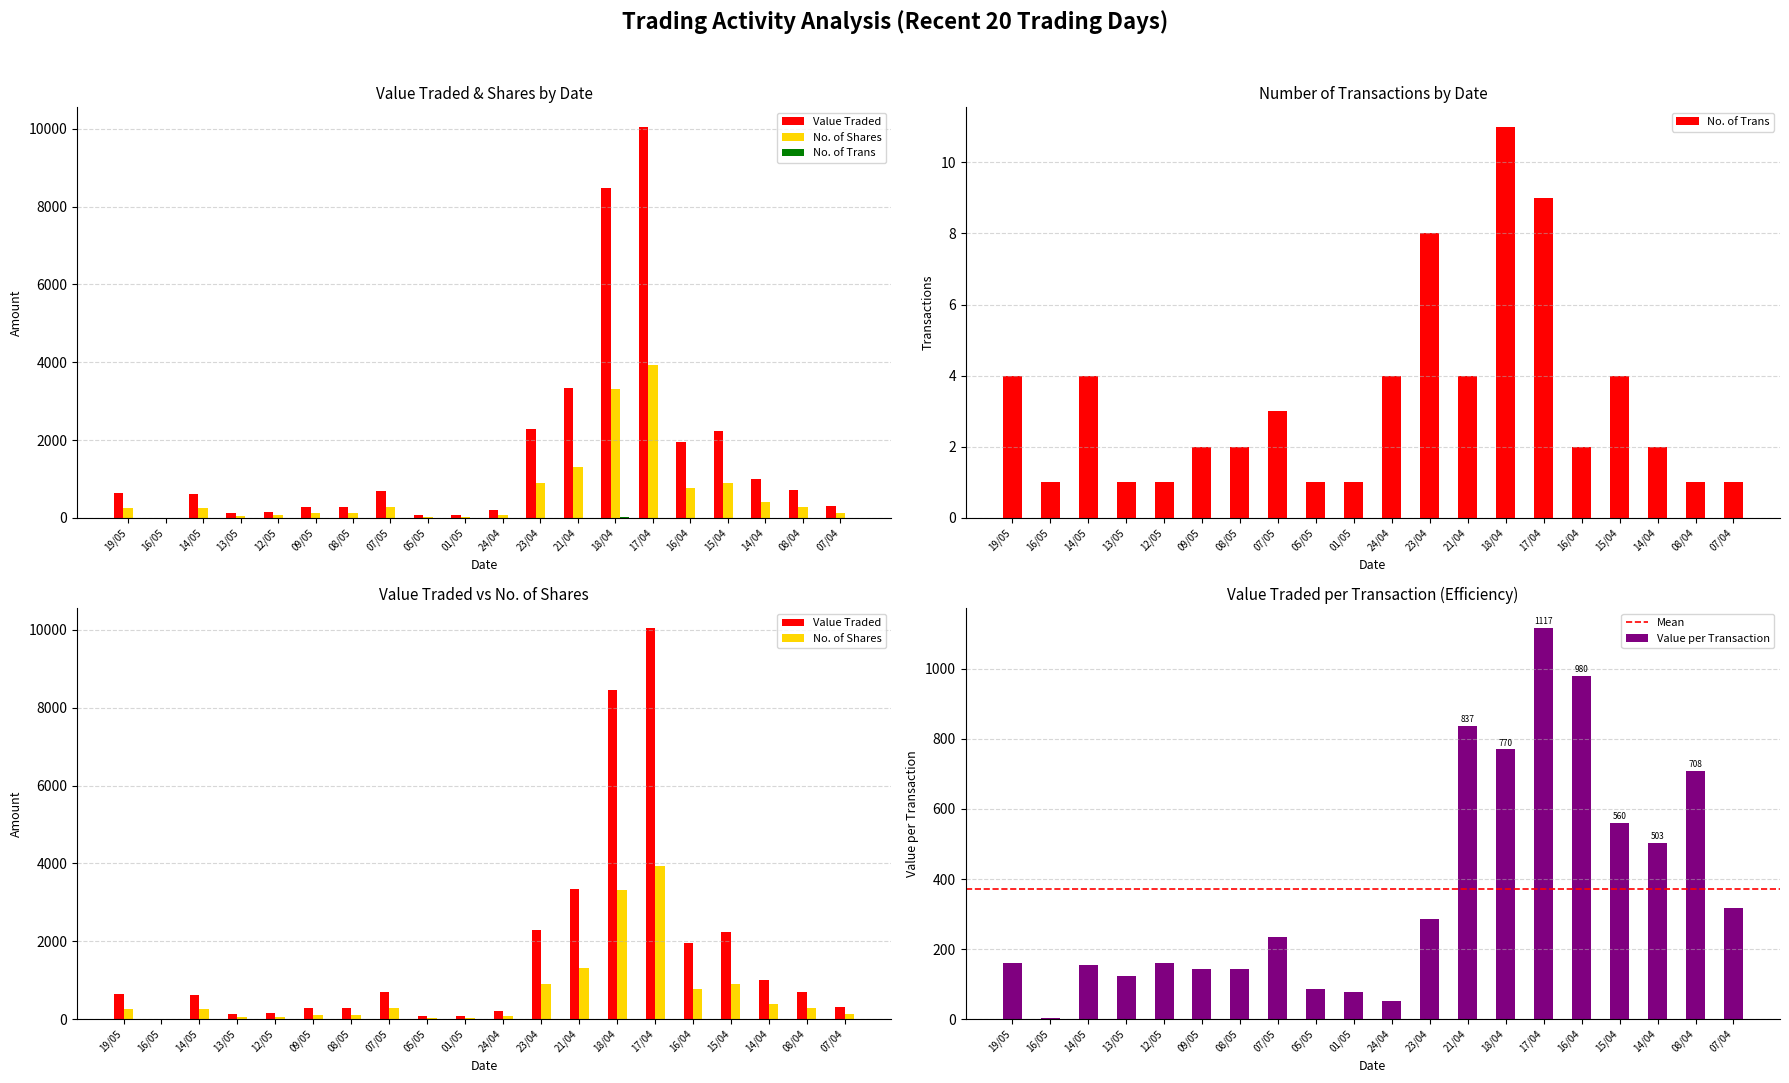

Reading left to right, extract all data points from this chart.

Value Traded: 19/05=642	16/05=3	14/05=615	13/05=124	12/05=161	09/05=285	08/05=285	07/05=699	05/05=87	01/05=76	24/04=207	23/04=2278	21/04=3348	18/04=8468	17/04=10052	16/04=1961	15/04=2240	14/04=1006	08/04=708	07/04=316
No. of Shares: 19/05=261	16/05=1	14/05=247	13/05=50	12/05=65	09/05=115	08/05=115	07/05=285	05/05=35	01/05=30	24/04=81	23/04=893	21/04=1307	18/04=3322	17/04=3940	16/04=770	15/04=889	14/04=400	08/04=280	07/04=125
No. of Trans: 19/05=4	16/05=1	14/05=4	13/05=1	12/05=1	09/05=2	08/05=2	07/05=3	05/05=1	01/05=1	24/04=4	23/04=8	21/04=4	18/04=11	17/04=9	16/04=2	15/04=4	14/04=2	08/04=1	07/04=1